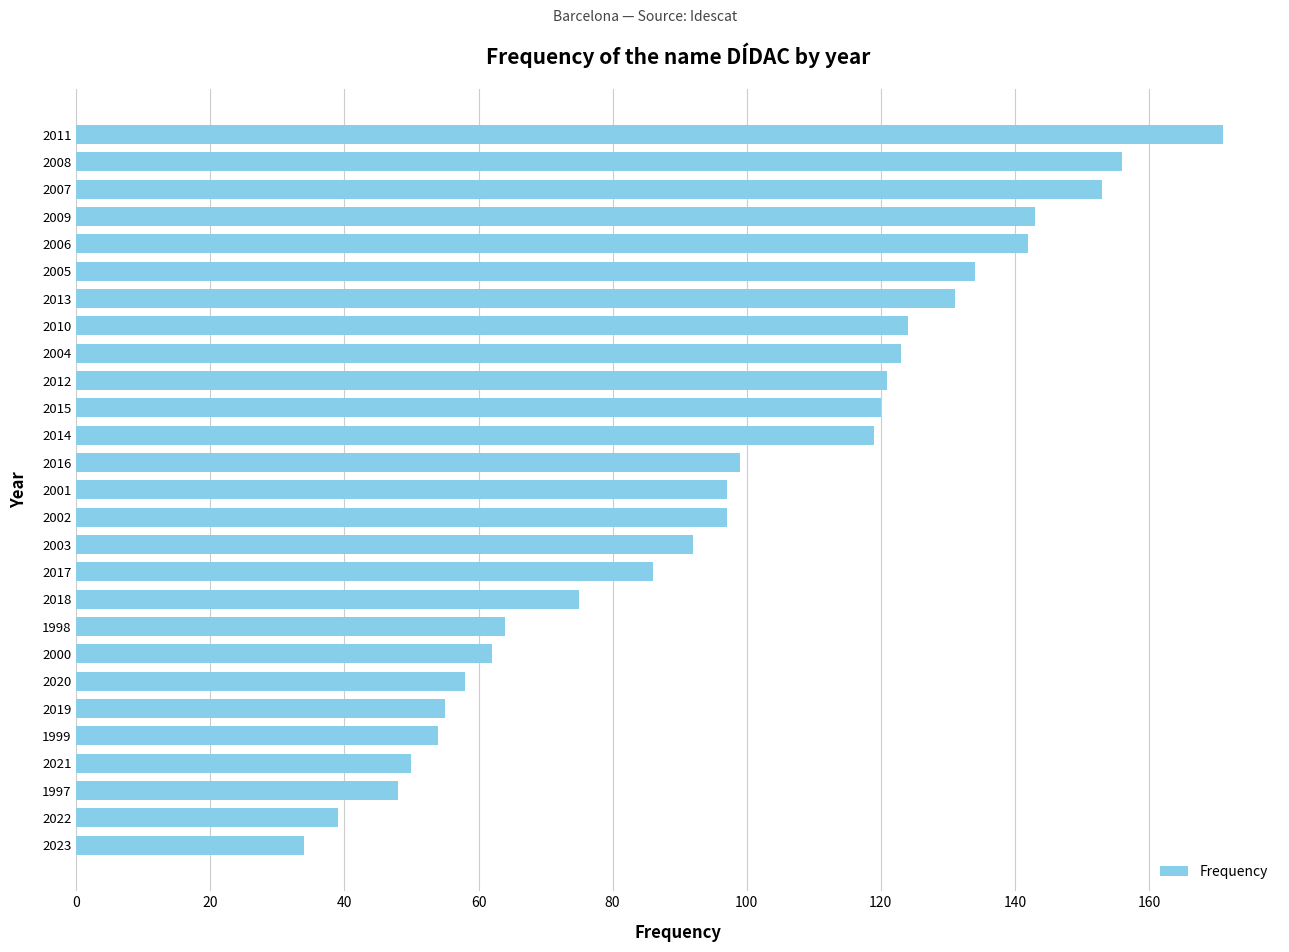

Reading bottom to top, transcribe all the data shown in this chart.

34	39	48	50	54	55	58	62	64	75	86	92	97	97	99	119	120	121	123	124	131	134	142	143	153	156	171